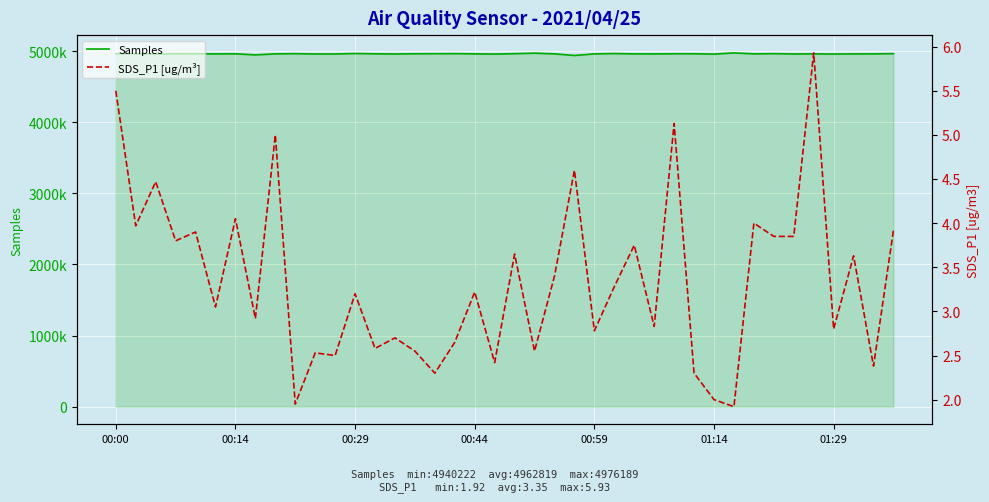

Rank the series by their average value, from highest to lowest.

Samples, SDS_P1 [ug/m³]